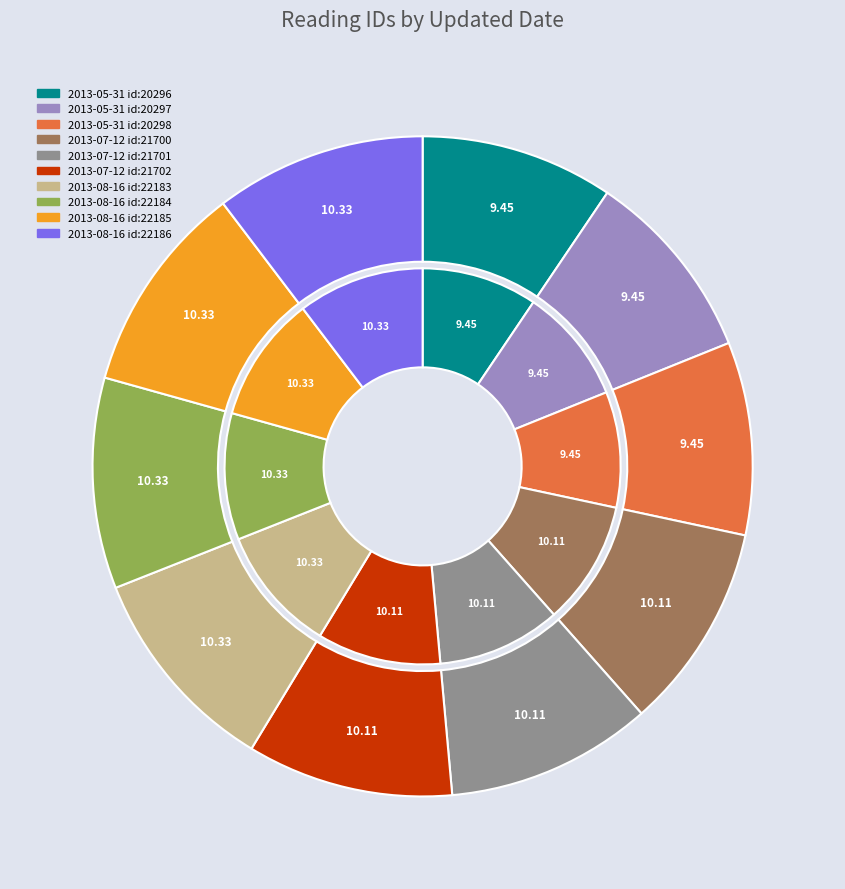

Which slice is the largest?

2013-08-16 (22186)